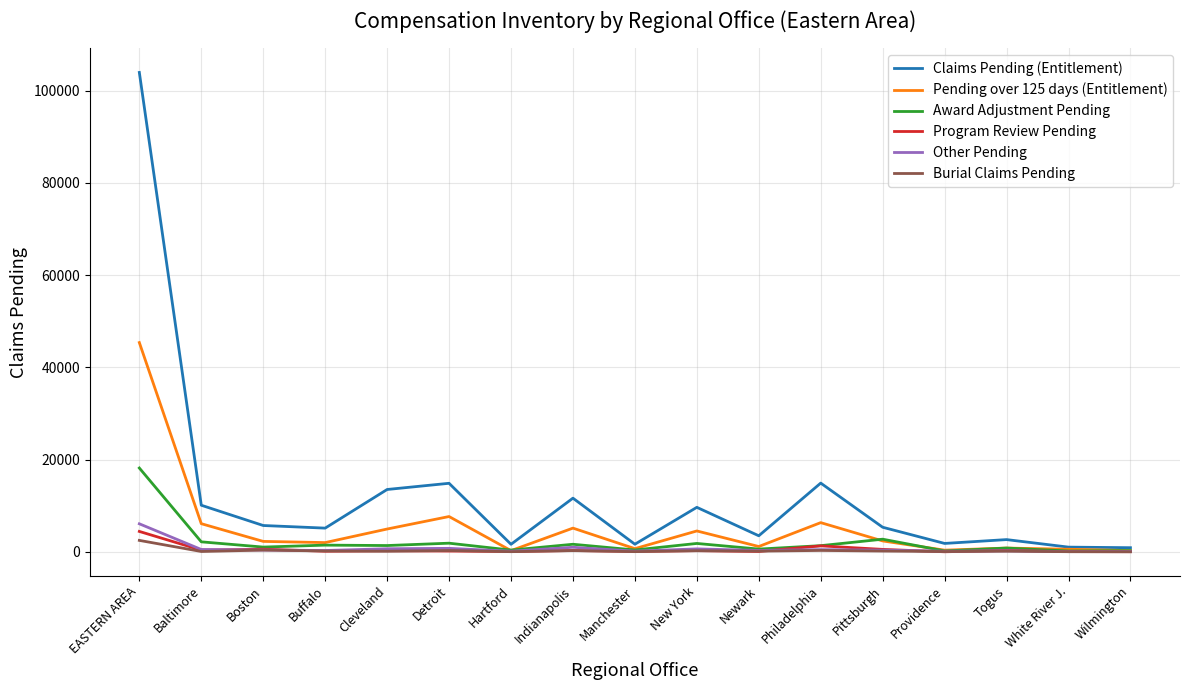

At which label does Other Pending reach its peak?

EASTERN AREA